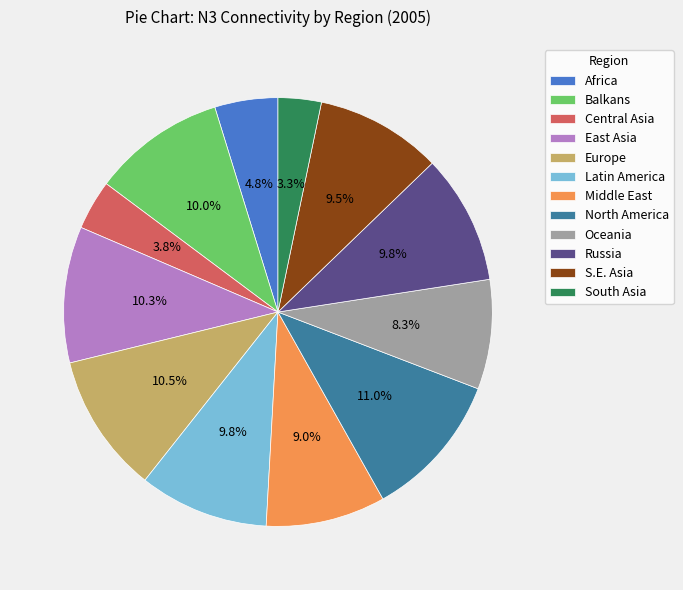

How many segments does this pie chart have?

12